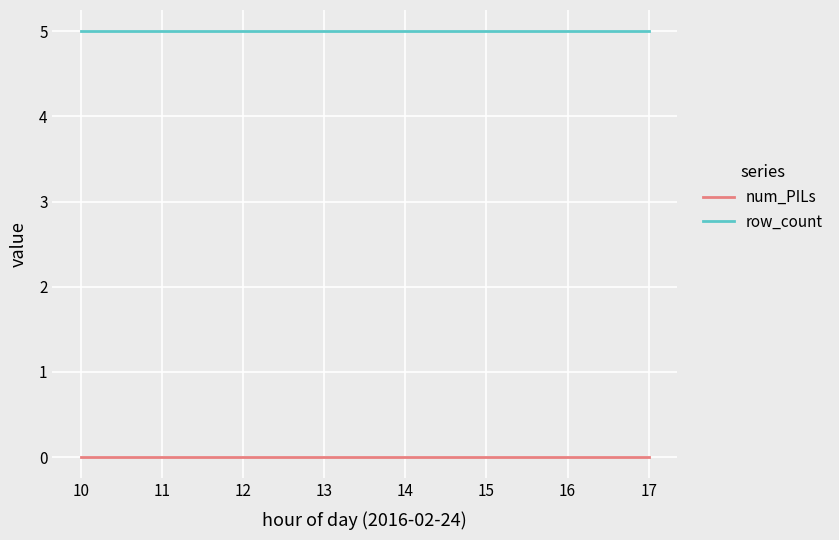

List the series in order of their overall mean, lowest first.

num_PILs, row_count